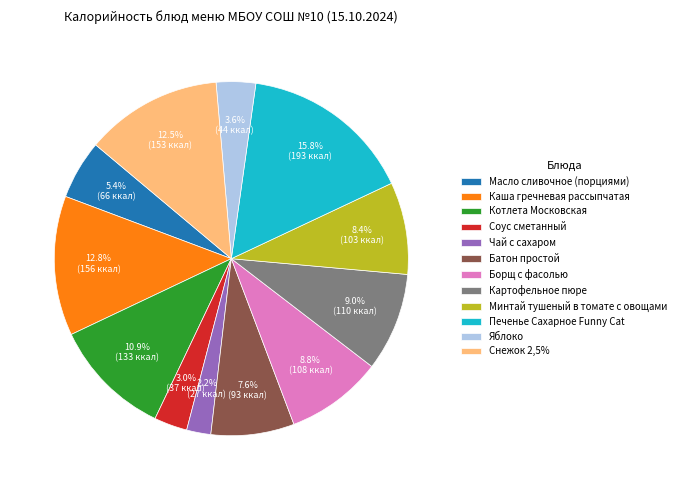

Which has a higher value, Батон простой or Печенье Сахарное Funny Cat?

Печенье Сахарное Funny Cat